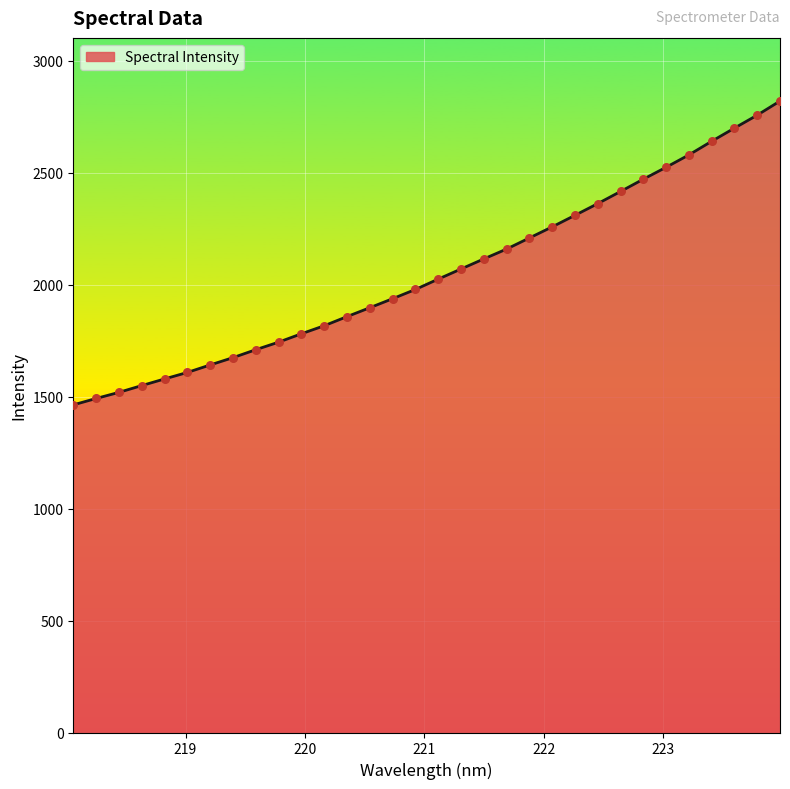

What is the difference between the maximum and minimum values?

1357.3